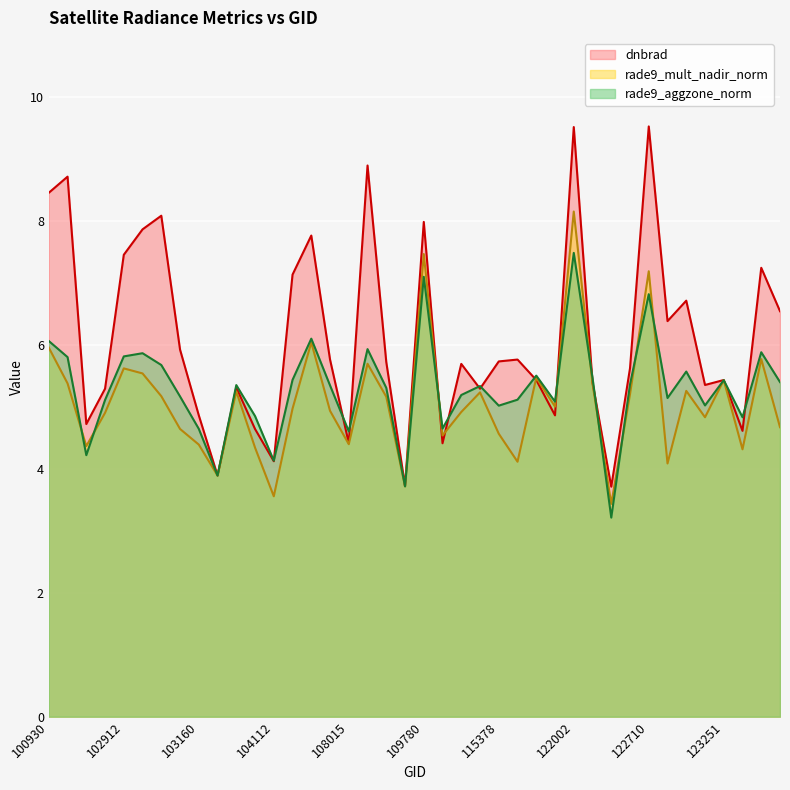

How many intersections are there between rade9_aggzone_norm and rade9_mult_nadir_norm?

9